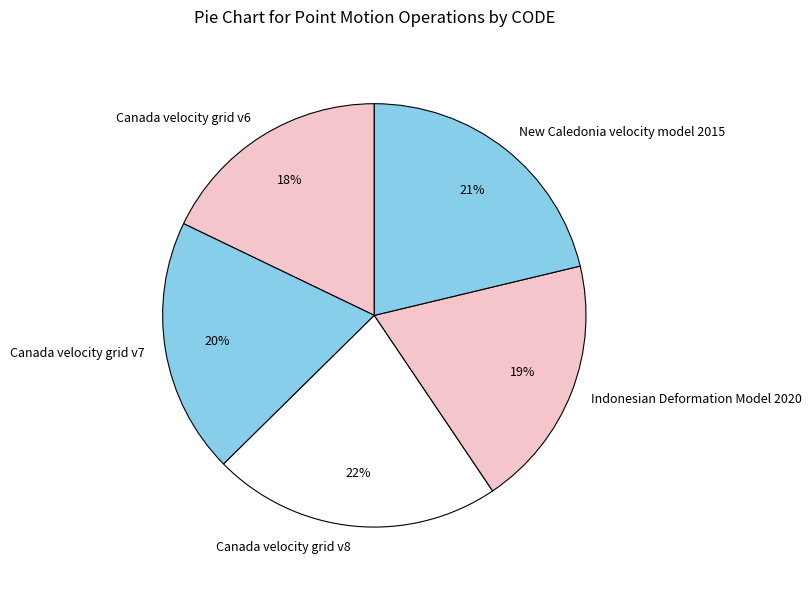

To the nearest percent, what is the difference between the largest and smallest slice percentages?

4%